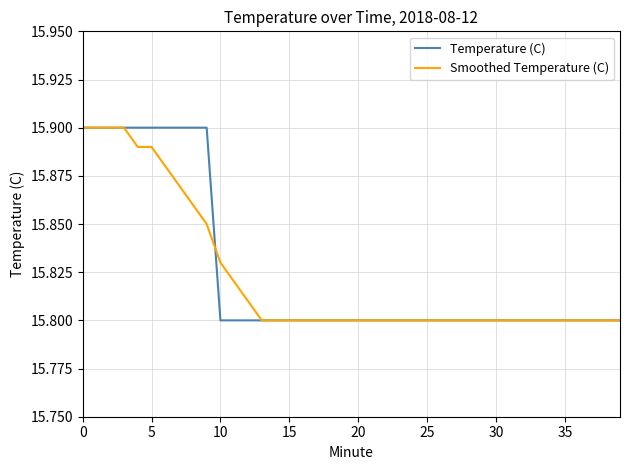

What is the total value across all series at 25?

31.6